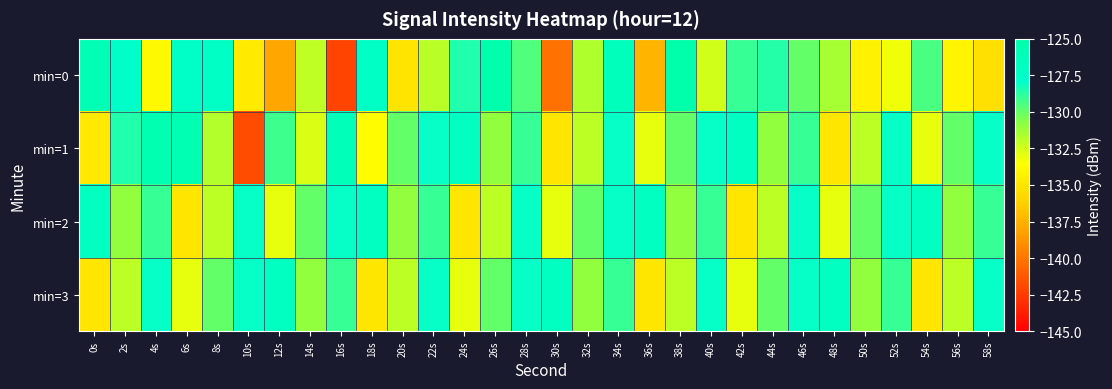

Which label corresponds to the smallest value in the chart?

16s